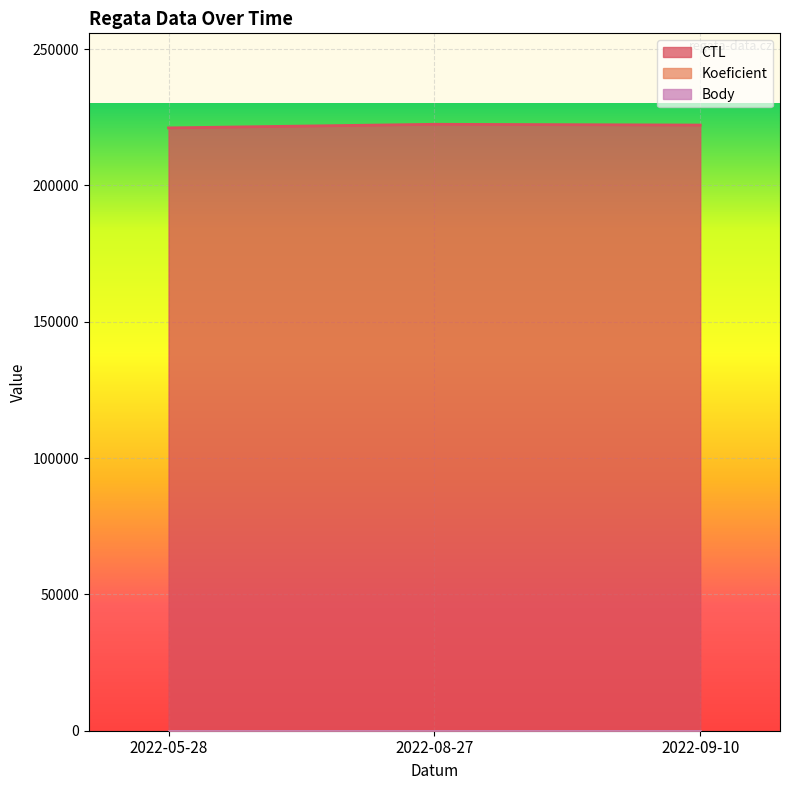

What is the total value across all series at 2022-09-10?

222163